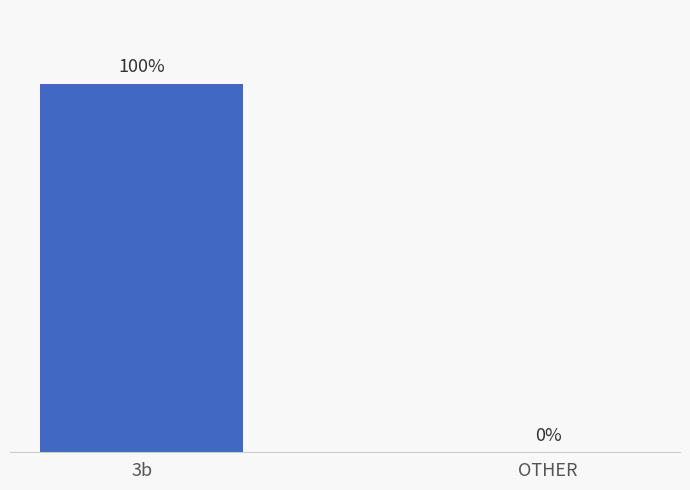

At which category does the chart reach its peak across all series?

3b